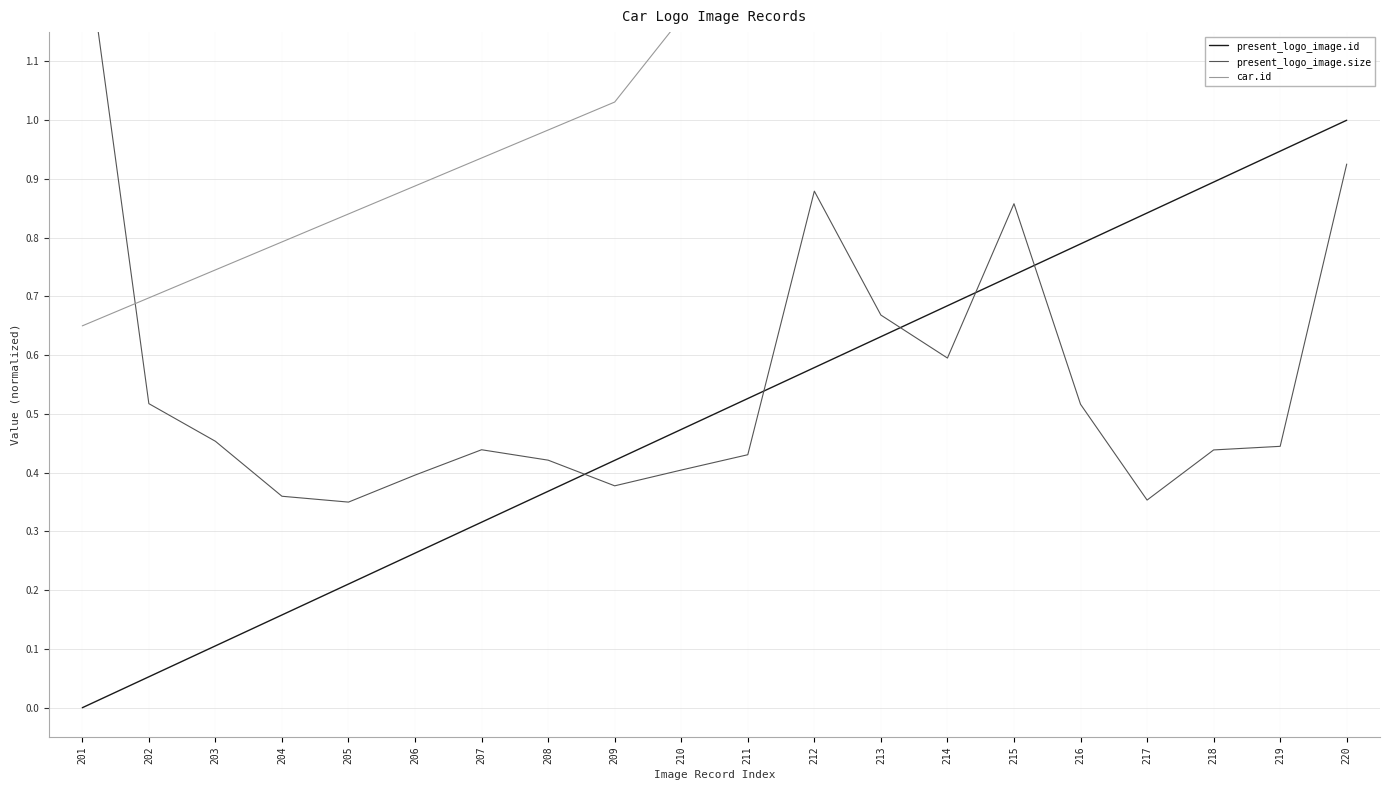

Reading right to left, transcribe all the data shown in this chart.

present_logo_image.id: 1.0	0.9	0.9	0.8	0.8	0.7	0.7	0.6	0.6	0.5	0.5	0.4	0.4	0.3	0.3	0.2	0.2	0.1	0.1	0.0
present_logo_image.size: 0.9	0.4	0.4	0.4	0.5	0.9	0.6	0.7	0.9	0.4	0.4	0.4	0.4	0.4	0.4	0.3	0.4	0.5	0.5	1.4
car.id: 1.6	1.6	1.6	1.5	1.5	1.4	1.4	1.3	1.3	1.2	1.2	1.0	1.0	0.9	0.9	0.8	0.8	0.7	0.7	0.7